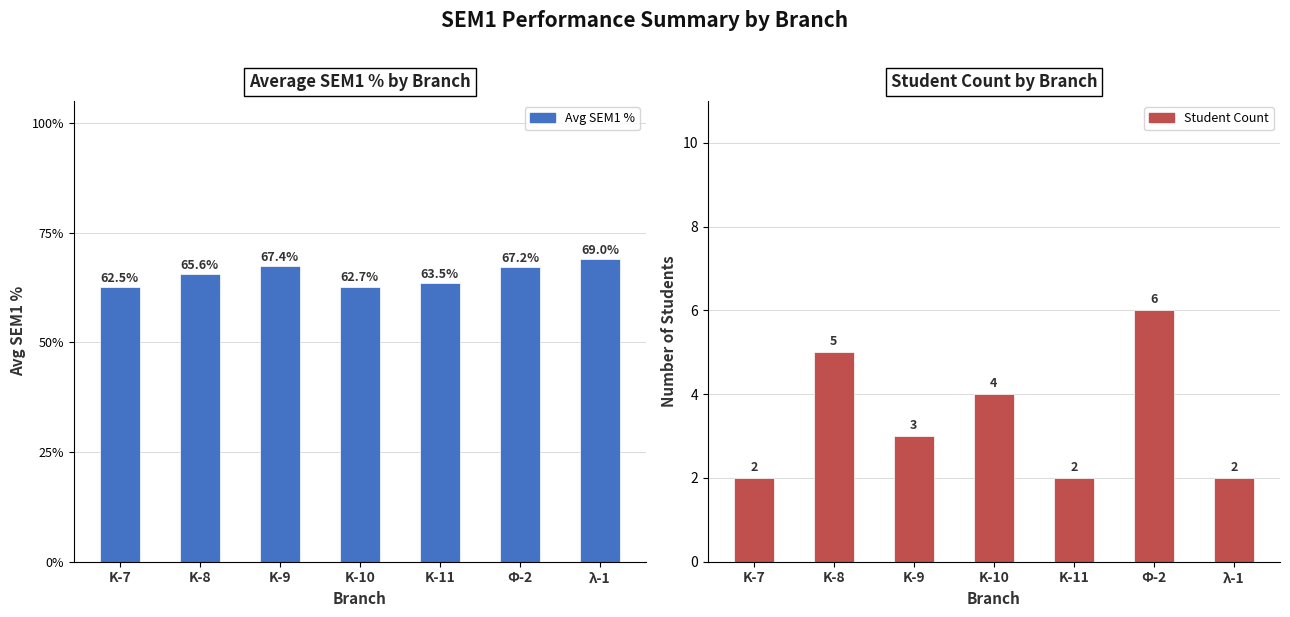

What is the value of the Student Count bar at the 1st from the left?

2.0